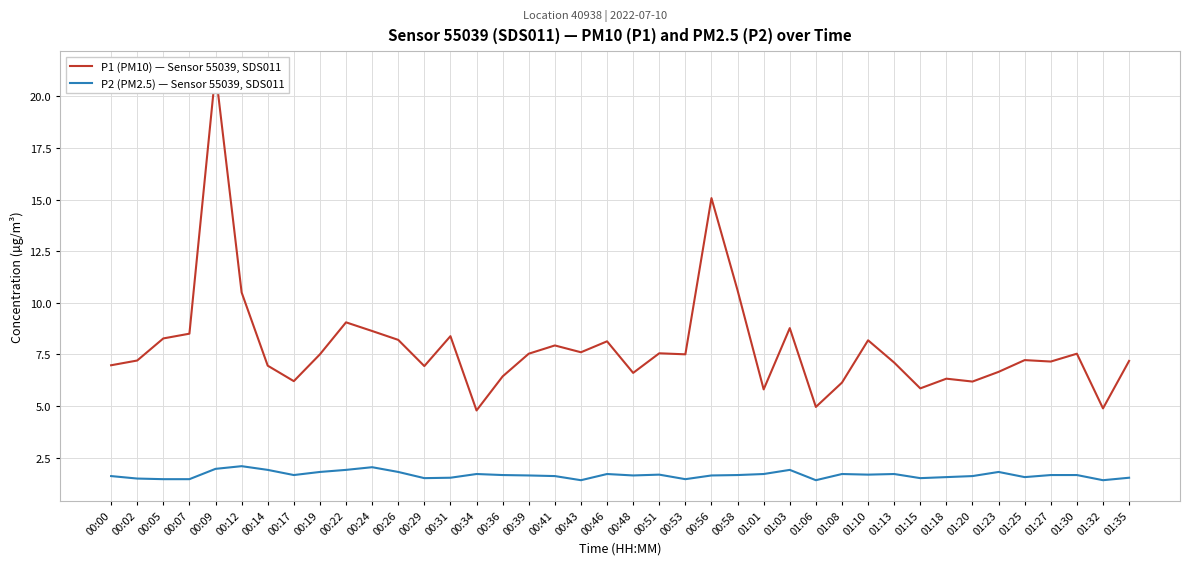

True or false: P2 (PM2.5) — Sensor 55039, SDS011 and P1 (PM10) — Sensor 55039, SDS011 cross at least once.

False